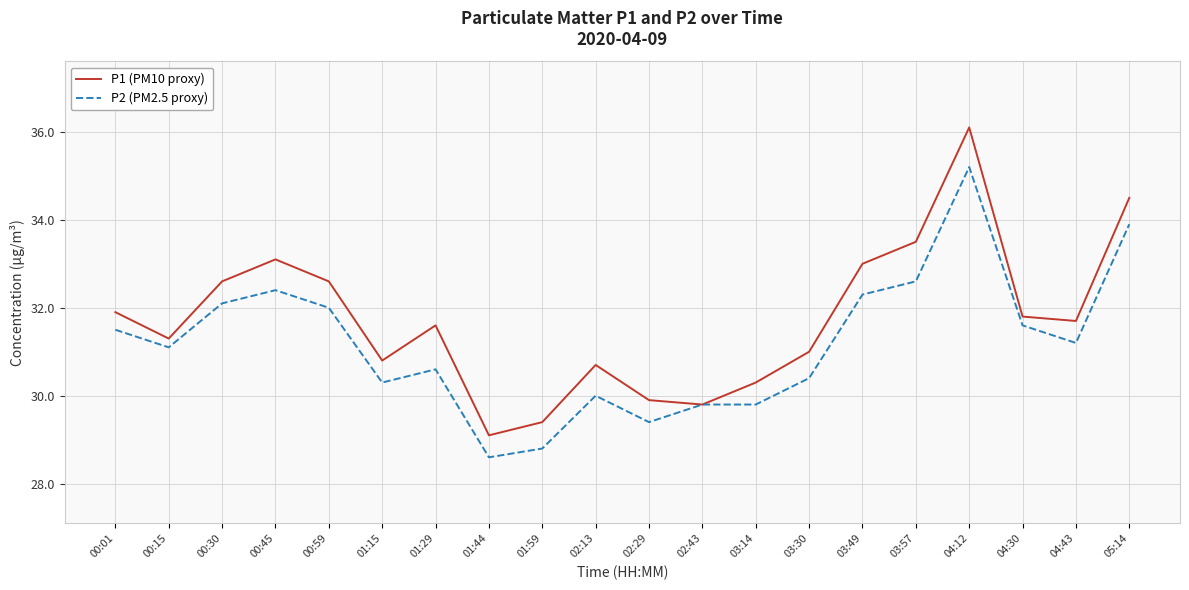

What is the total value across all series at 04:30?

63.4